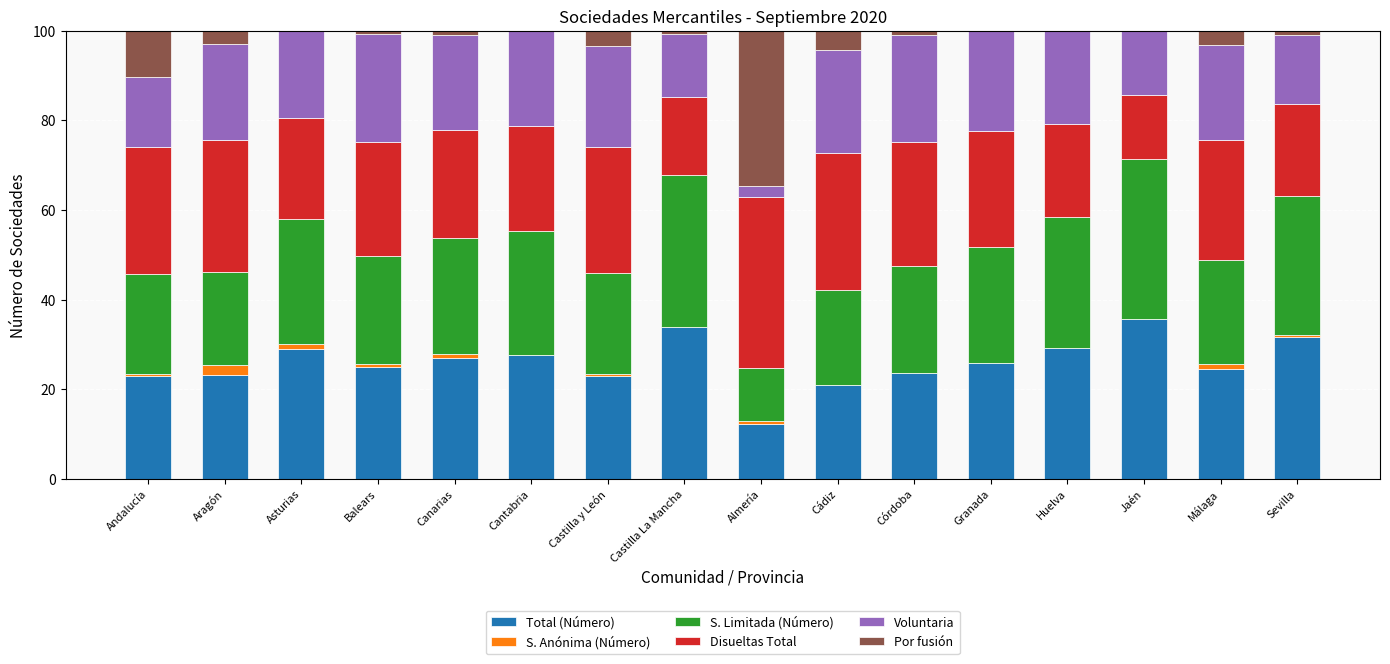

Rank the series at Castilla La Mancha from lowest to highest value.

S. Anónima (Número), Por fusión, Voluntaria, Disueltas Total, Total (Número), S. Limitada (Número)